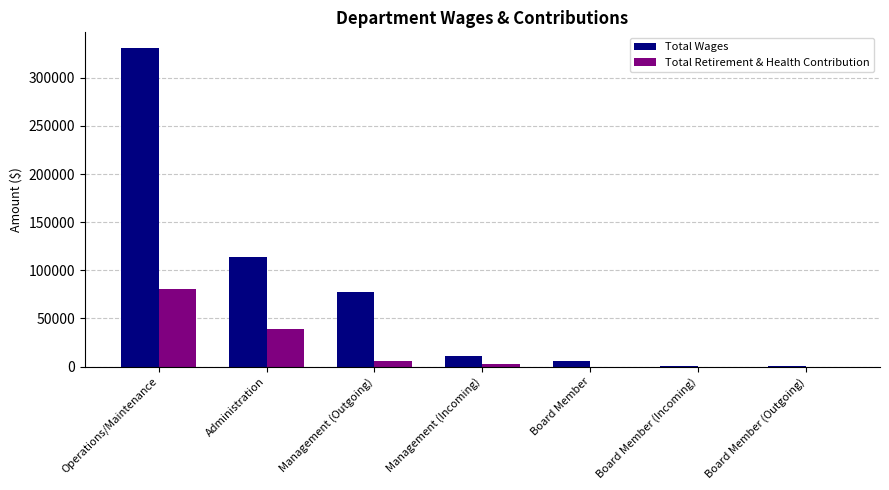

At which label does Total Retirement & Health Contribution first exceed 2498?

Operations/Maintenance